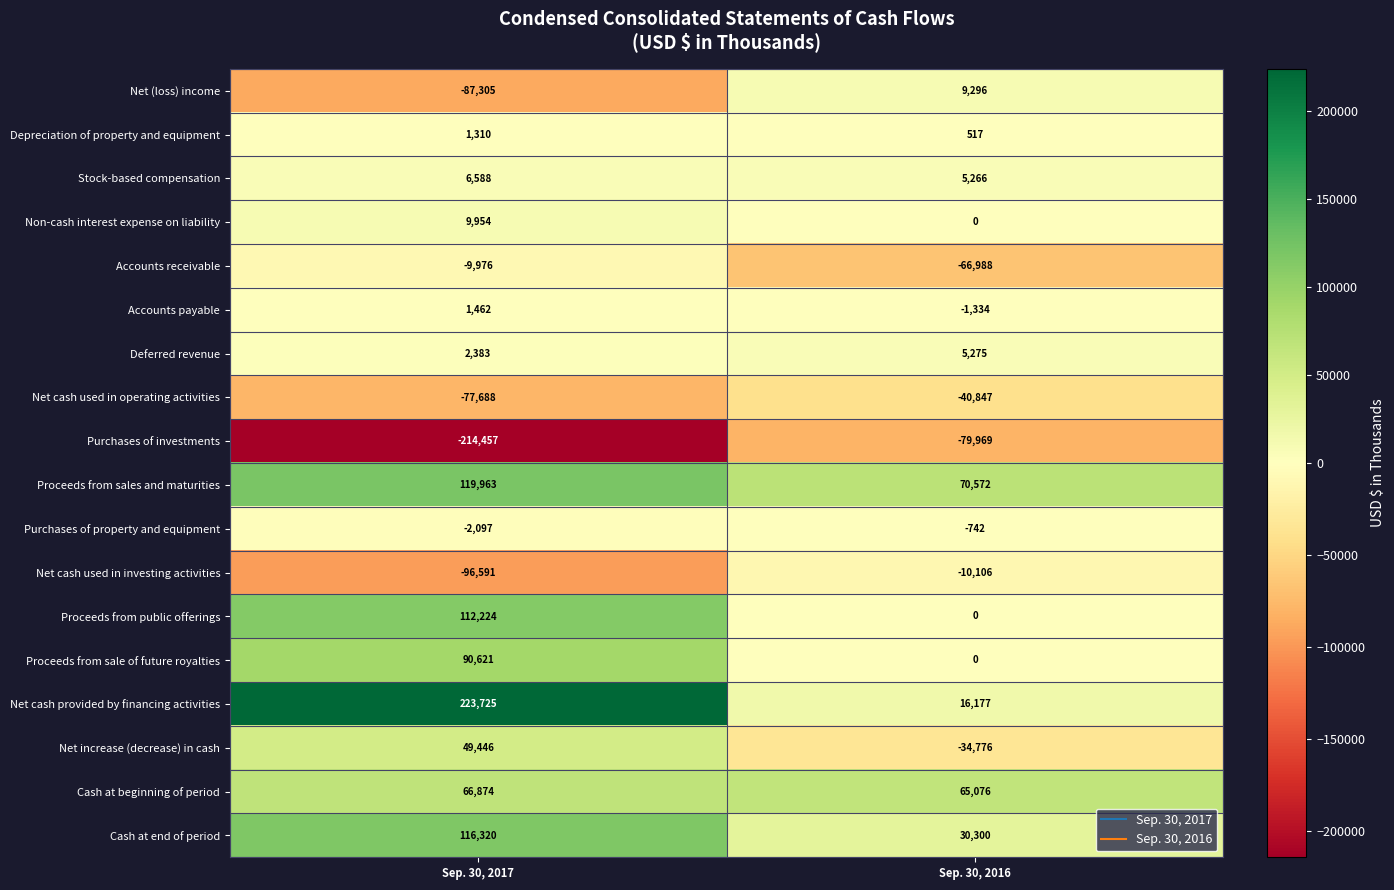

What value does the Deferred revenue series have at Sep. 30, 2017?

2383